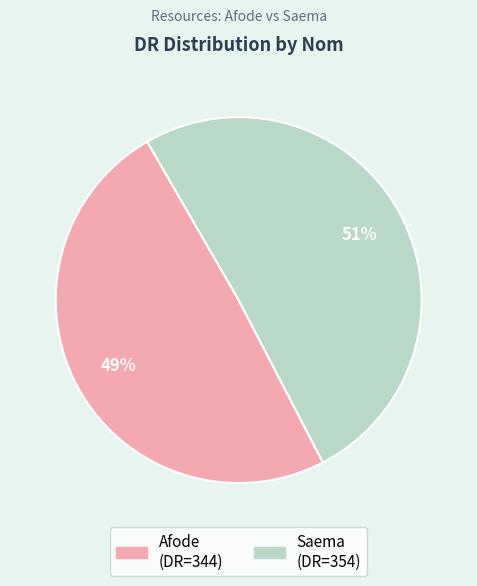

Count the number of slices in the pie.

2